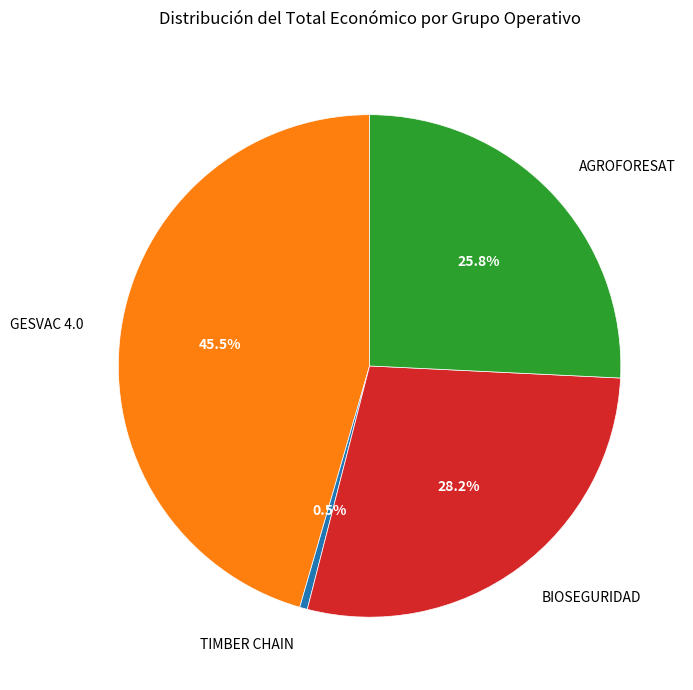

Approximately how many times larger is the value at BIOSEGURIDAD compared to TIMBER CHAIN?

57.0